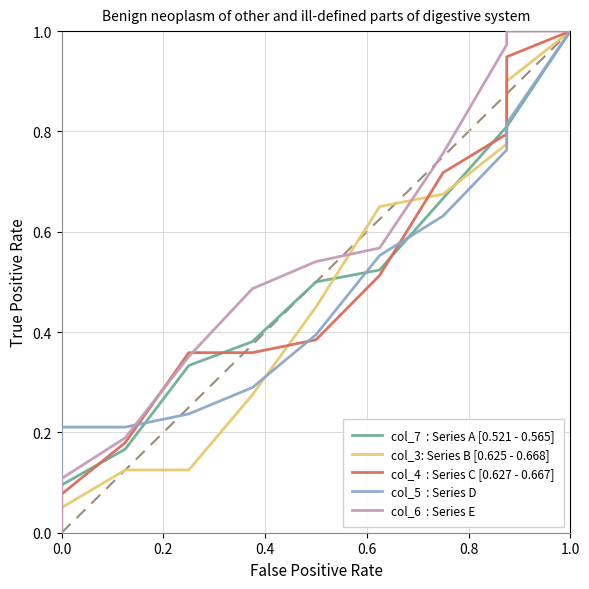

The value of col_5  : Series D at 1.0 is 0.1. True or false?

False